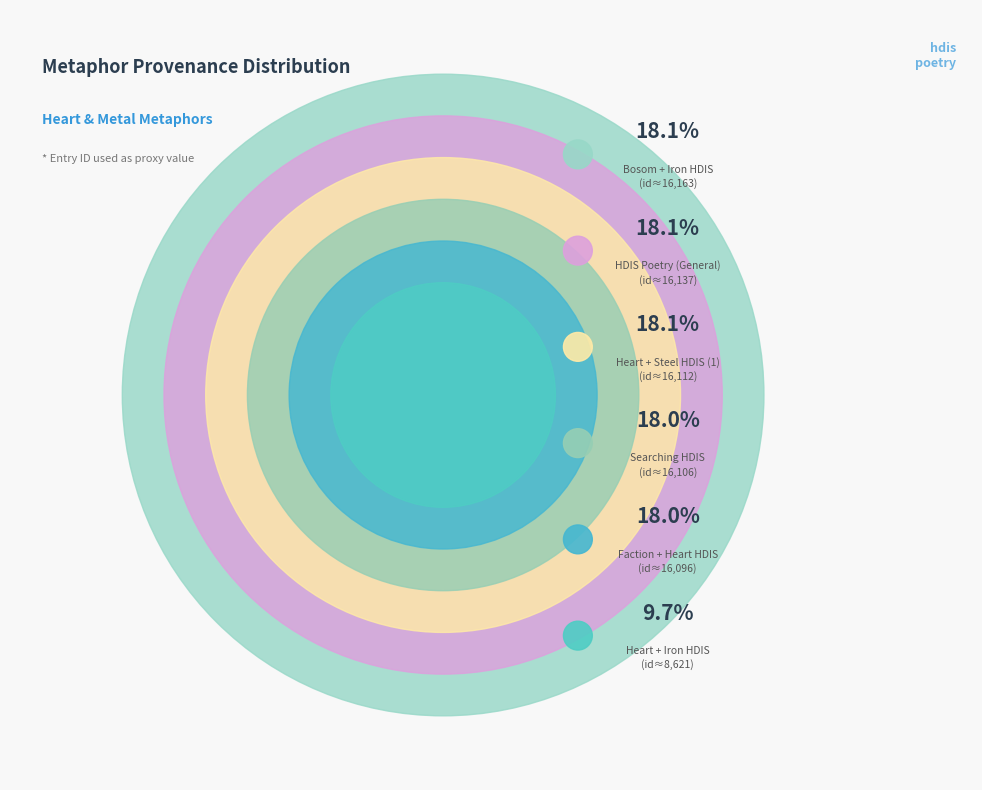

Rank the categories by value from lowest to highest.

Searching heart and iron in HDIS, Searching faction and heart in HDIS, Searching HDIS, Searching heart and steel in HDIS, Searching in HDIS (Poetry), Searching bosom and iron in HDIS